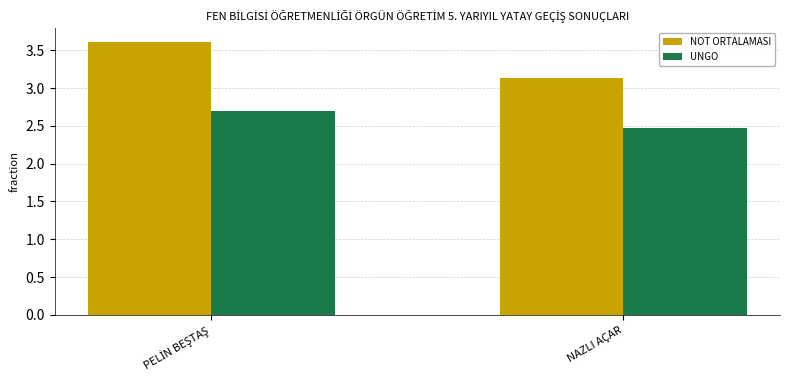

Reading right to left, what are all the values shown in this chart?

NOT ORTALAMASI: 3.1	3.6
UNGO: 2.5	2.7